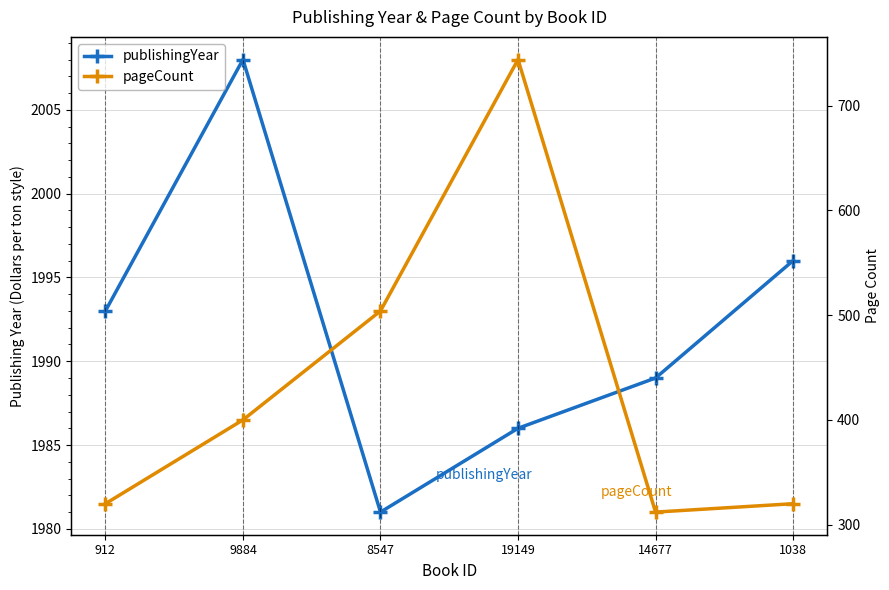

What position from the right is 9884?

5